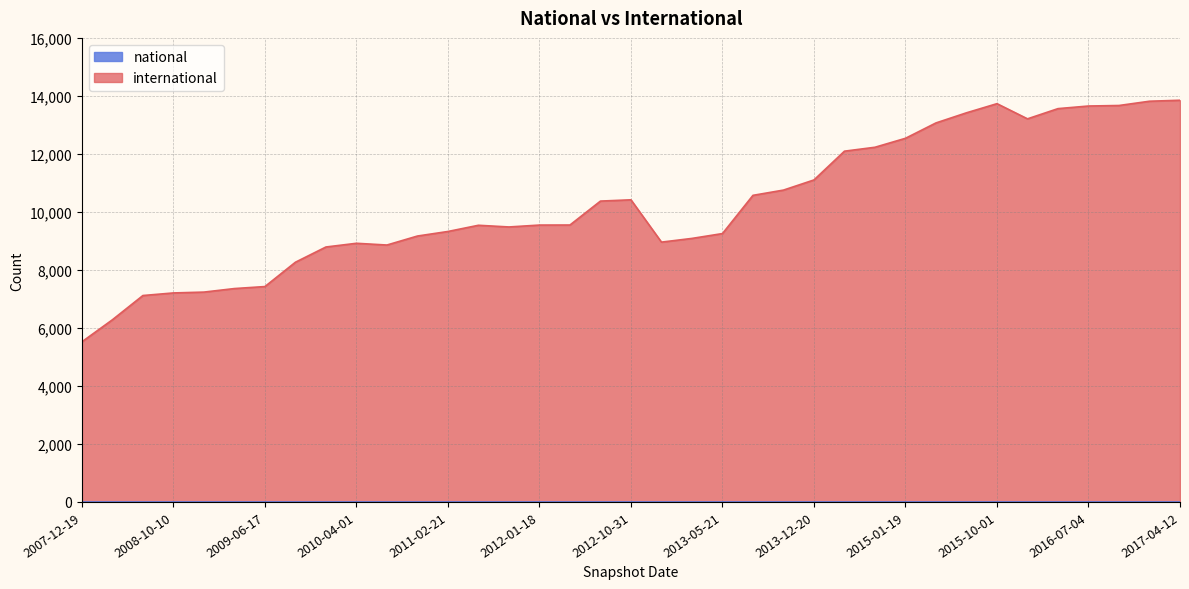

True or false: international and national intersect in this chart.

False